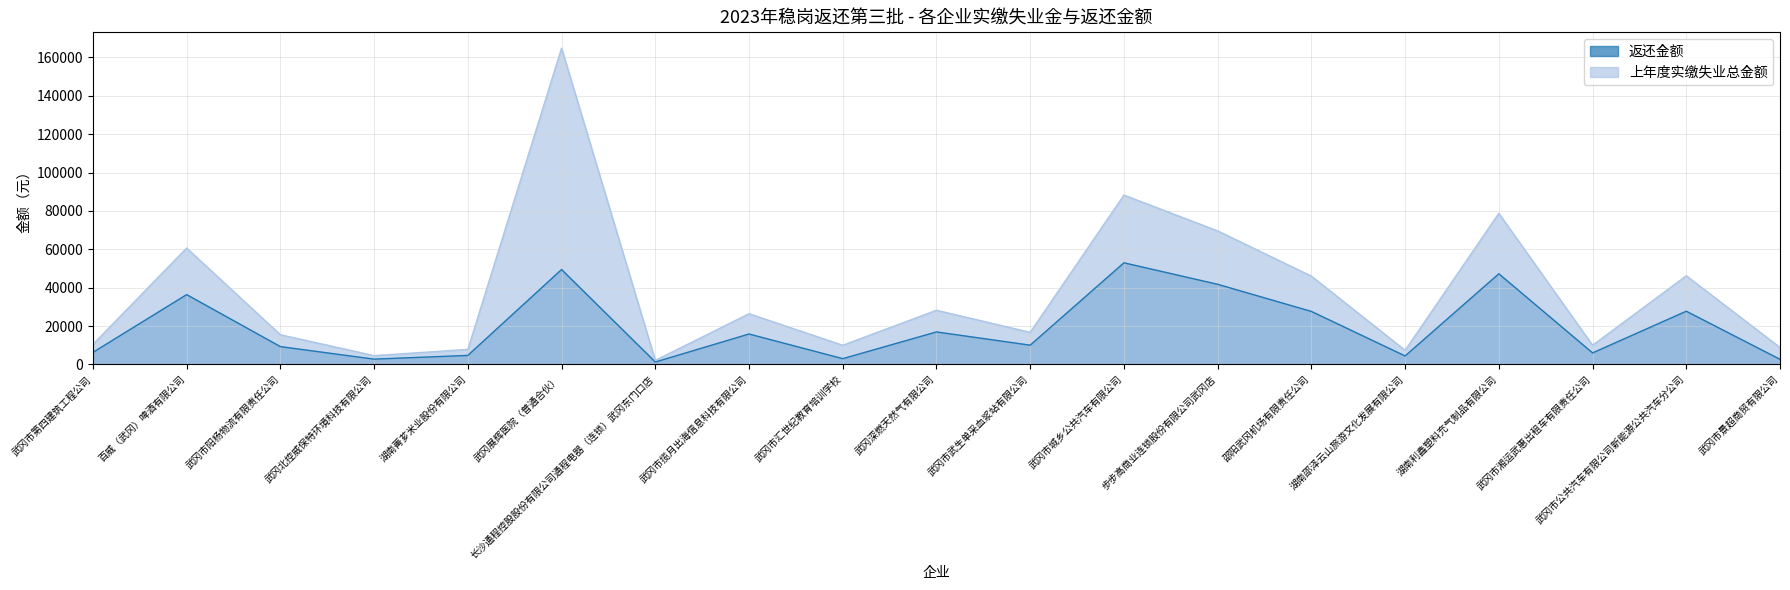

The value of 返还金额 at 步步高商业连锁股份有限公司武冈店 is 41755.9. True or false?

True